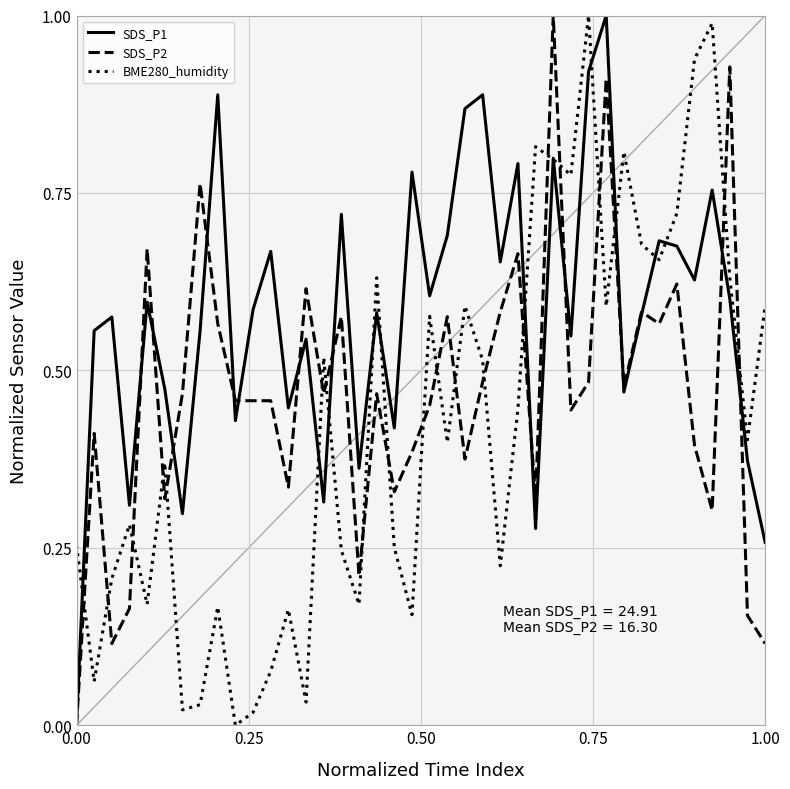

True or false: SDS_P2 and BME280_humidity intersect in this chart.

True